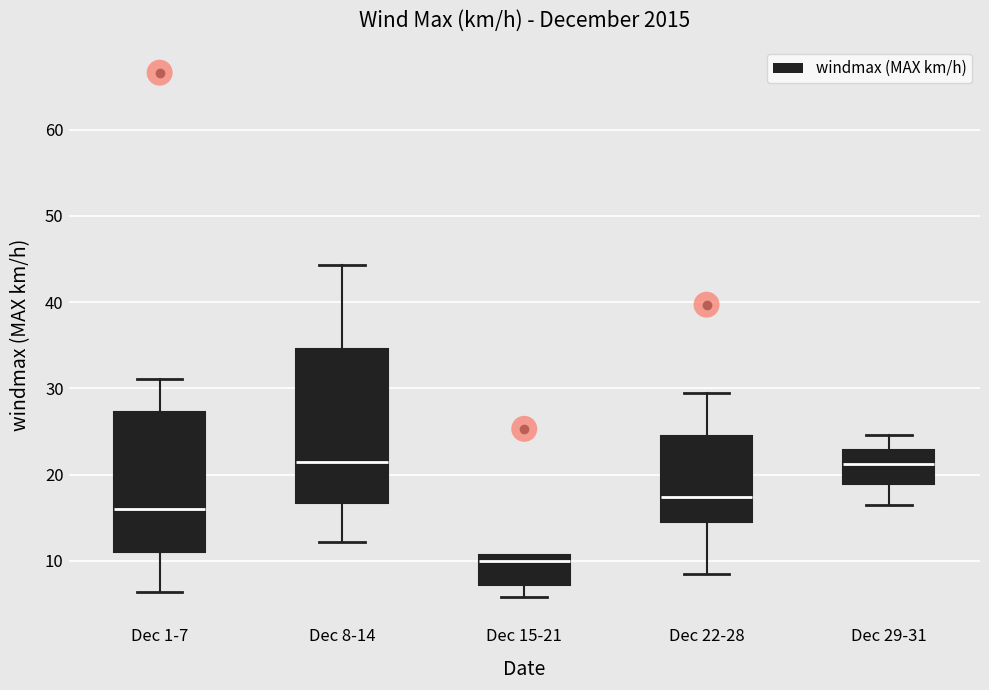

Reading left to right, transcribe this box plot: for each box, give where its median line is, the range the box spans, and where its two whiskers end, as read against the y-axis. The values are not printed on the chart, so give them approximately, as read against the axis.

Dec 1-7: median 16, box 11 to 27, whiskers 6 to 31
Dec 8-14: median 21, box 17 to 35, whiskers 12 to 44
Dec 15-21: median 10, box 7 to 11, whiskers 6 to 11
Dec 22-28: median 17, box 15 to 25, whiskers 9 to 30
Dec 29-31: median 21, box 19 to 23, whiskers 17 to 25